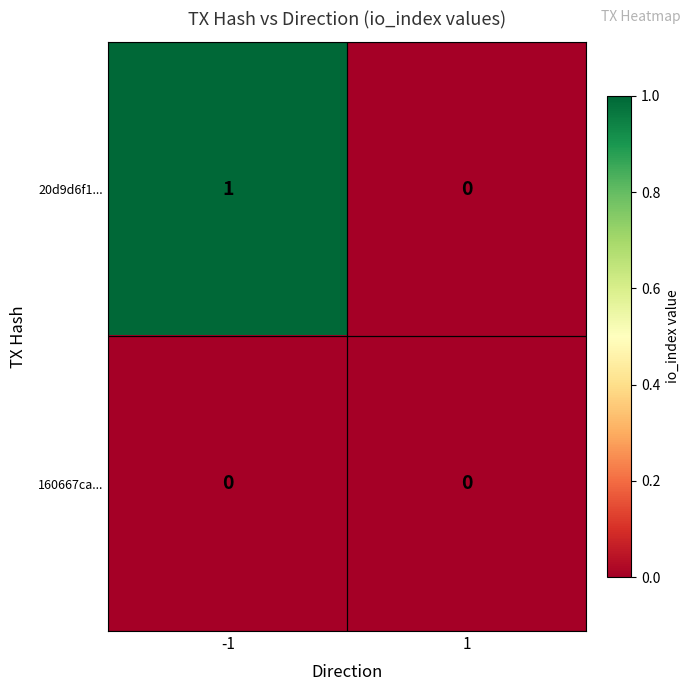

List the series in order of their peak value, lowest first.

160667ca..., 20d9d6f1...